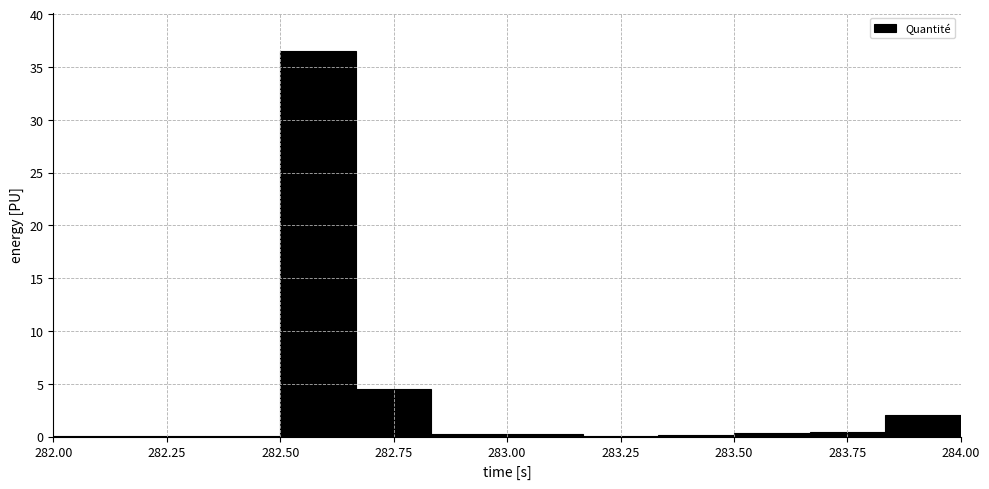

Around what value on the x-axis is the tallest bar? Give the approximate position of its centre, as read against the axis.

282.60